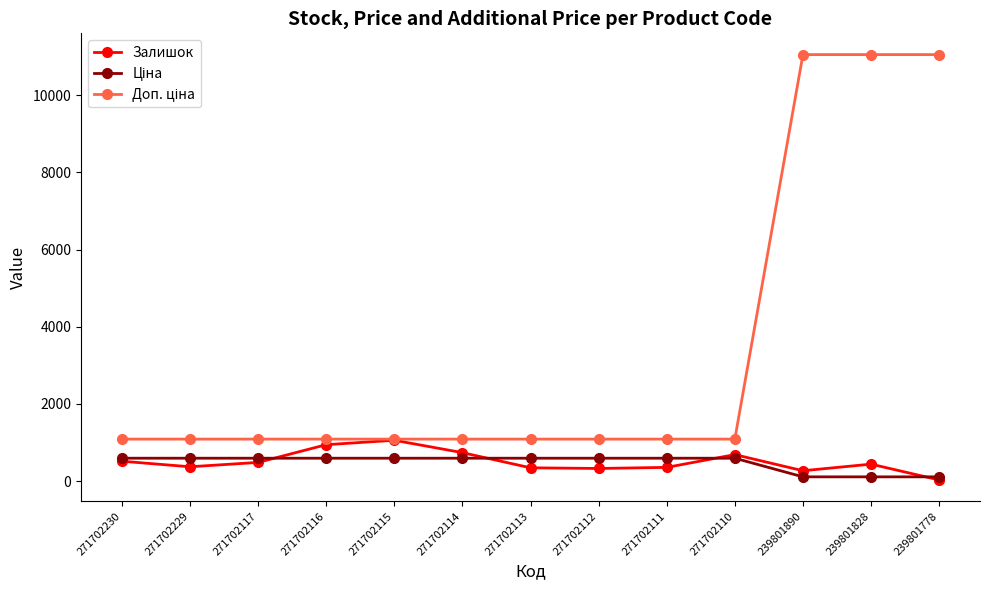

At how many categories does at least one series exceed 5491?

3